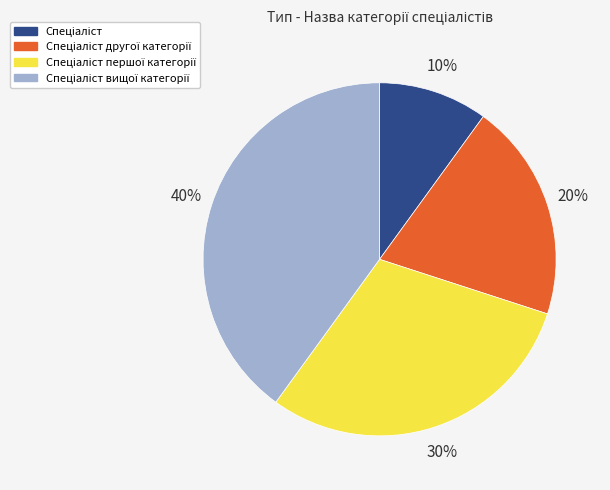

To the nearest percent, what is the difference between the largest and smallest slice percentages?

30%